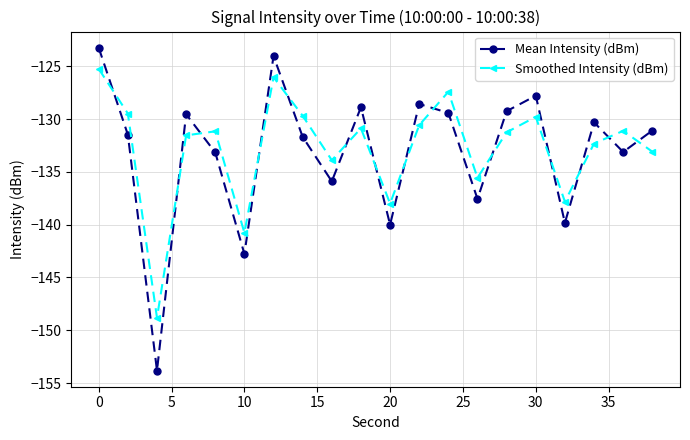

At how many categories does at least one series exceed -143?

19